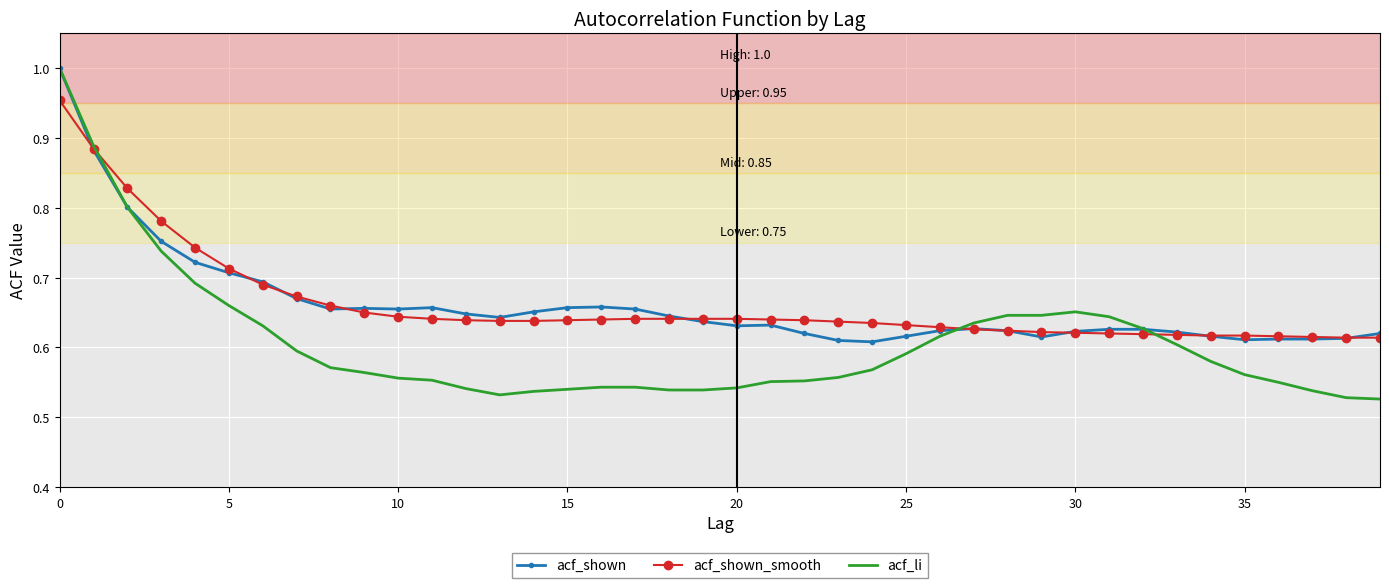

Where is acf_shown nearest to the value 0?

24